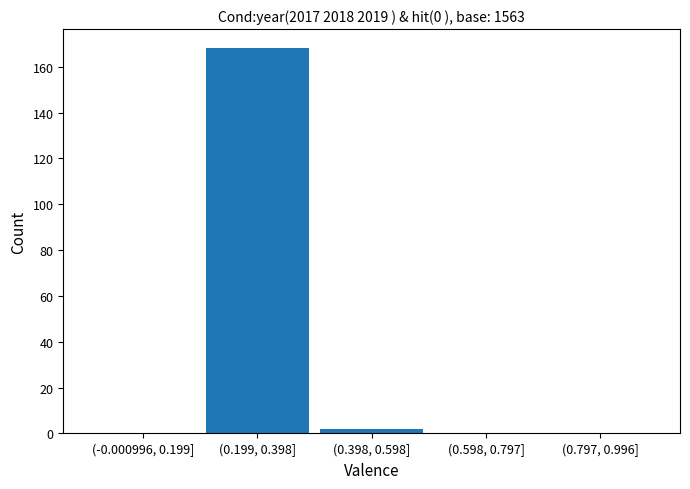

Reading left to right, what are all the values shown in this chart?

(-0.000996, 0.199]=0	(0.199, 0.398]=168	(0.398, 0.598]=2	(0.598, 0.797]=0	(0.797, 0.996]=0